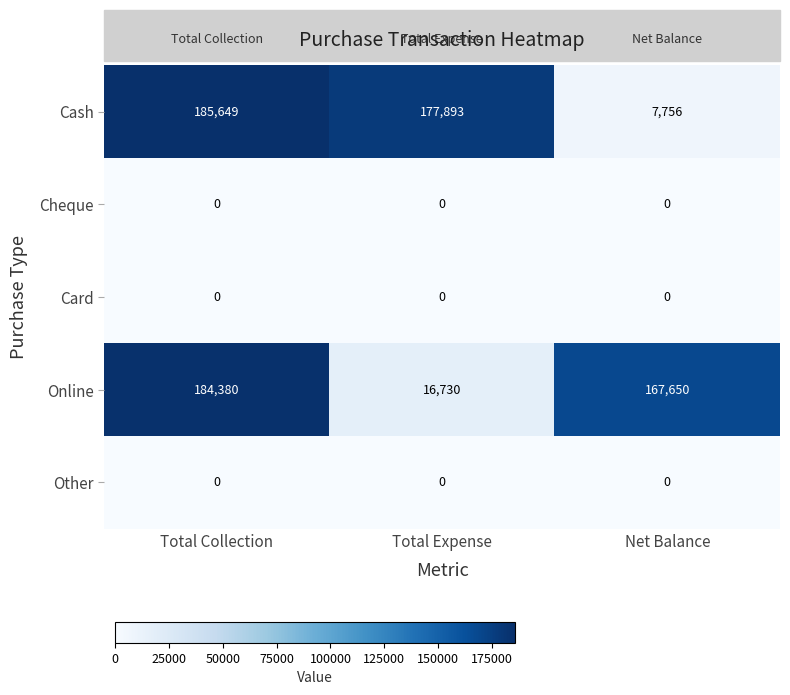

Which series has the largest range (max minus min)?

Cash